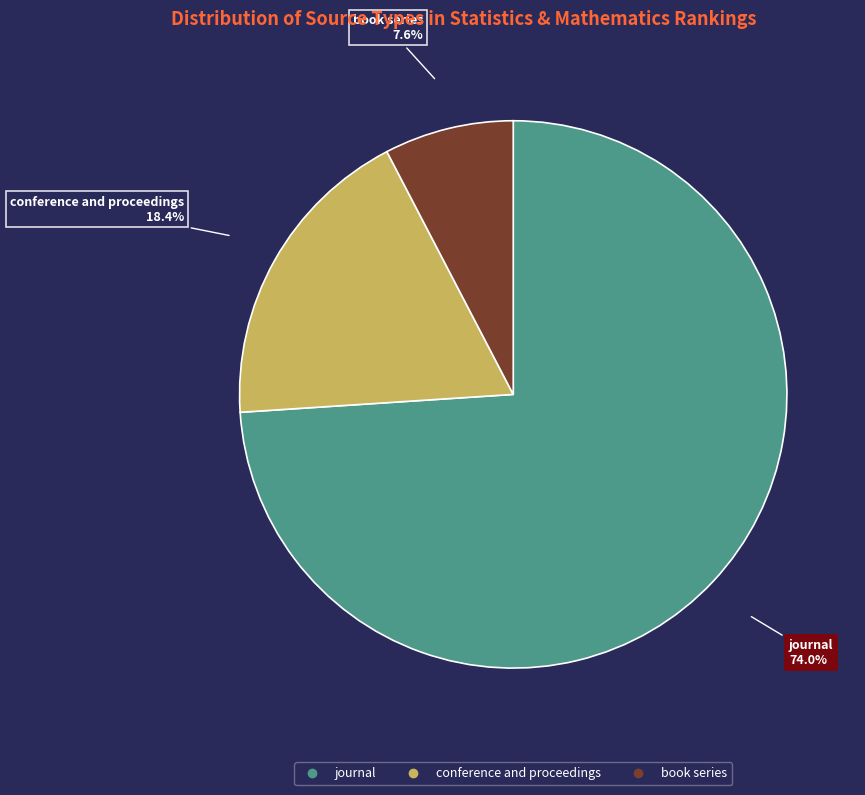

How many segments does this pie chart have?

3